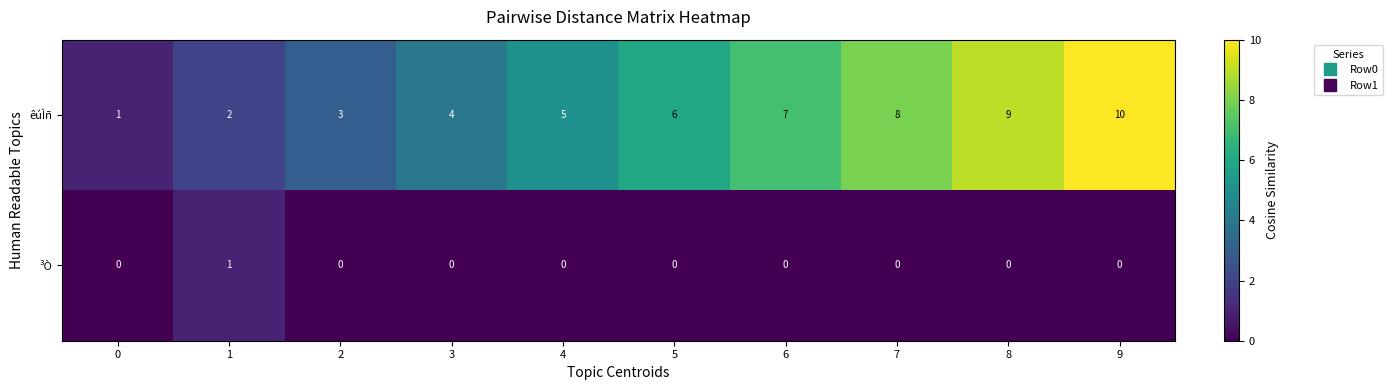

Which series has the widest spread of values?

êúÌñ